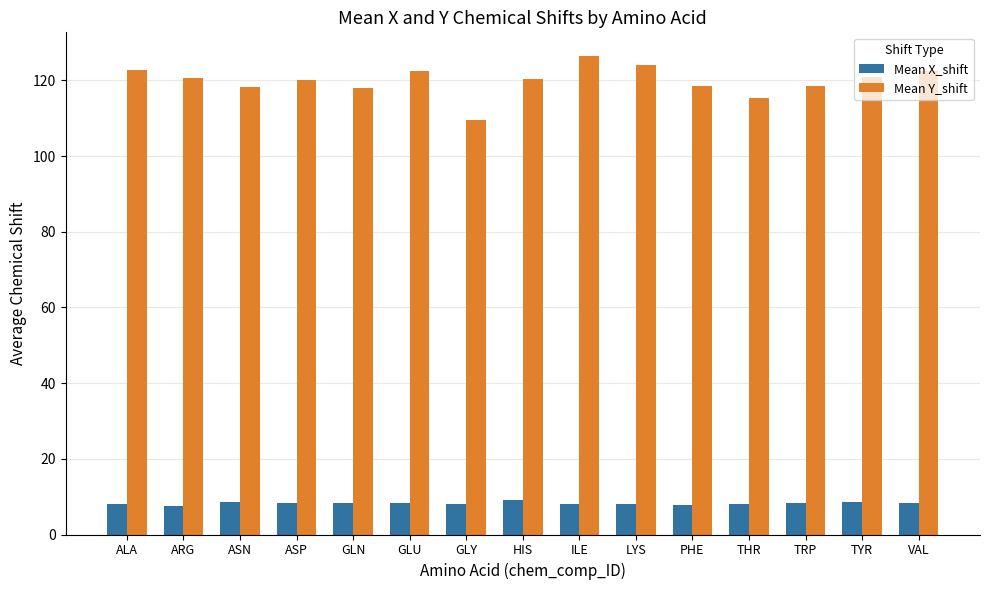

What are all the series names shown in the legend?

Mean X_shift, Mean Y_shift